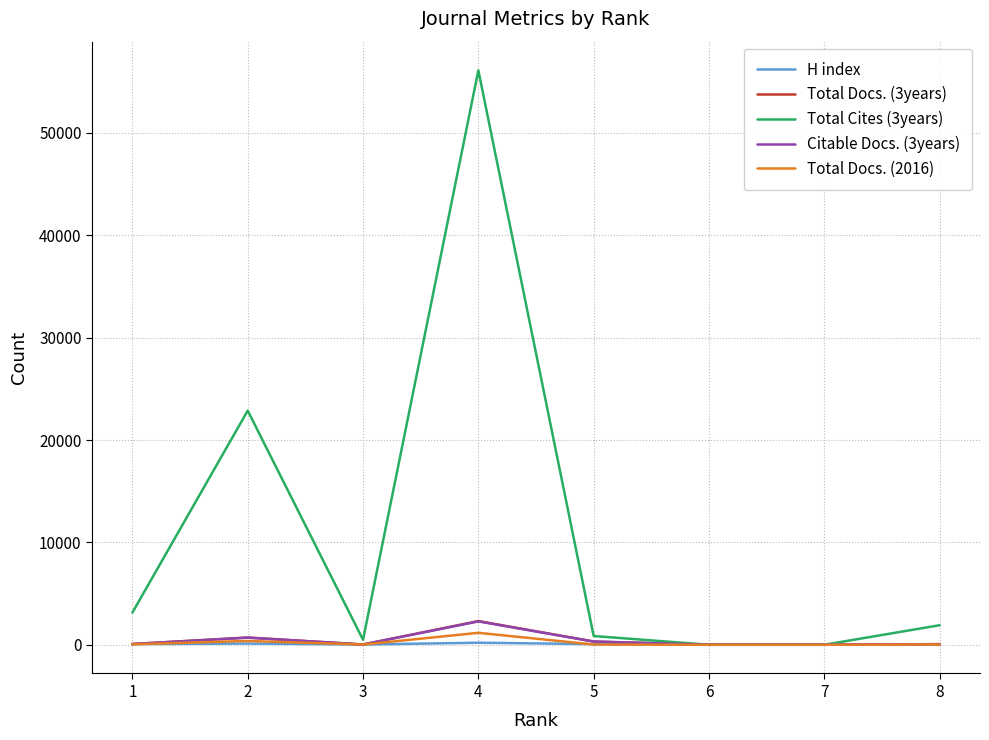

The value of Total Cites (3years) at 4 is 81289. True or false?

False